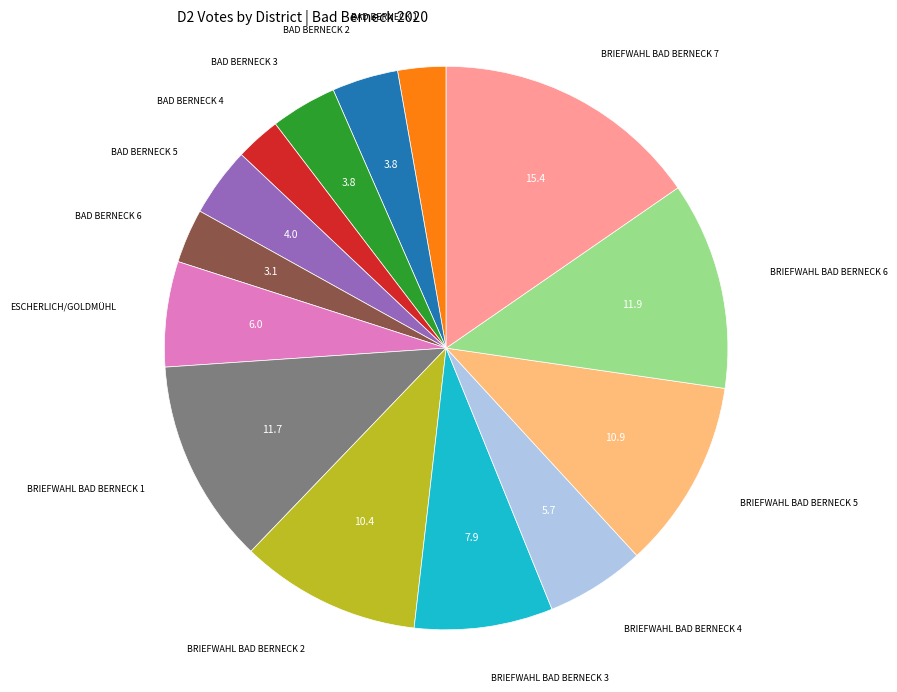

Does any single category account for the majority?

No